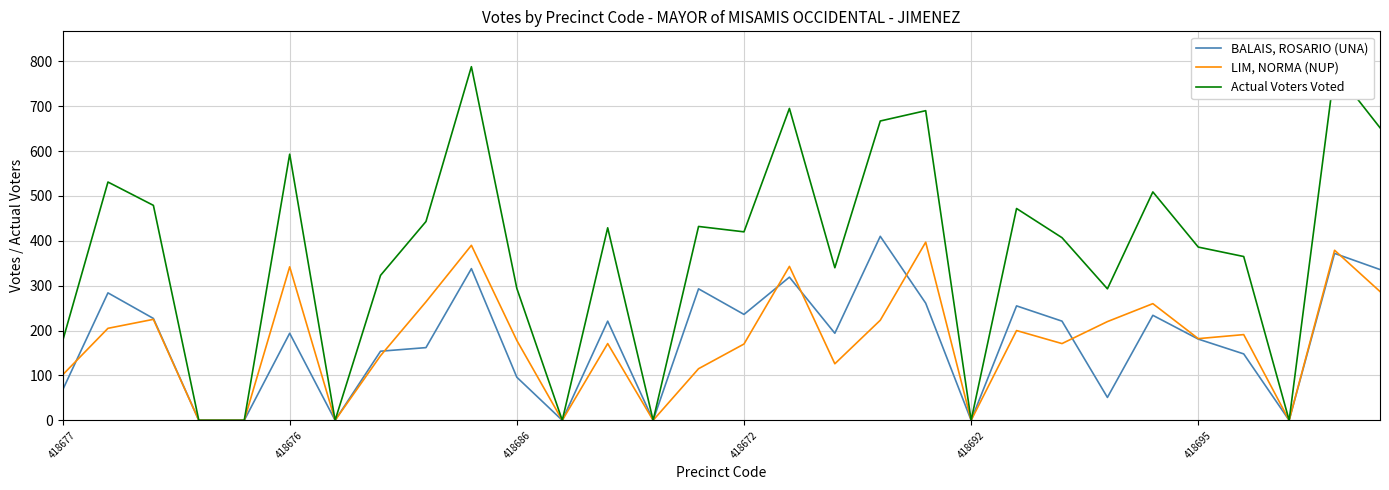

Which series has the largest total across all categories?

Actual Voters Voted